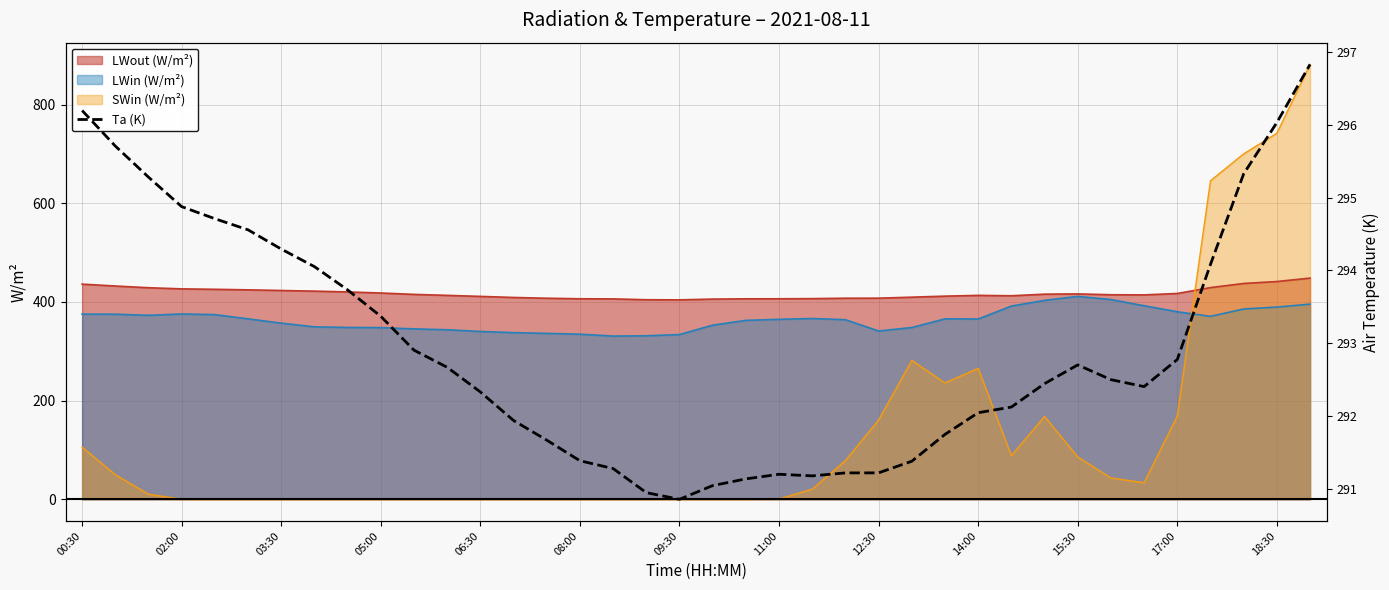

True or false: there are more than 0 points higher than both neighbors.

True